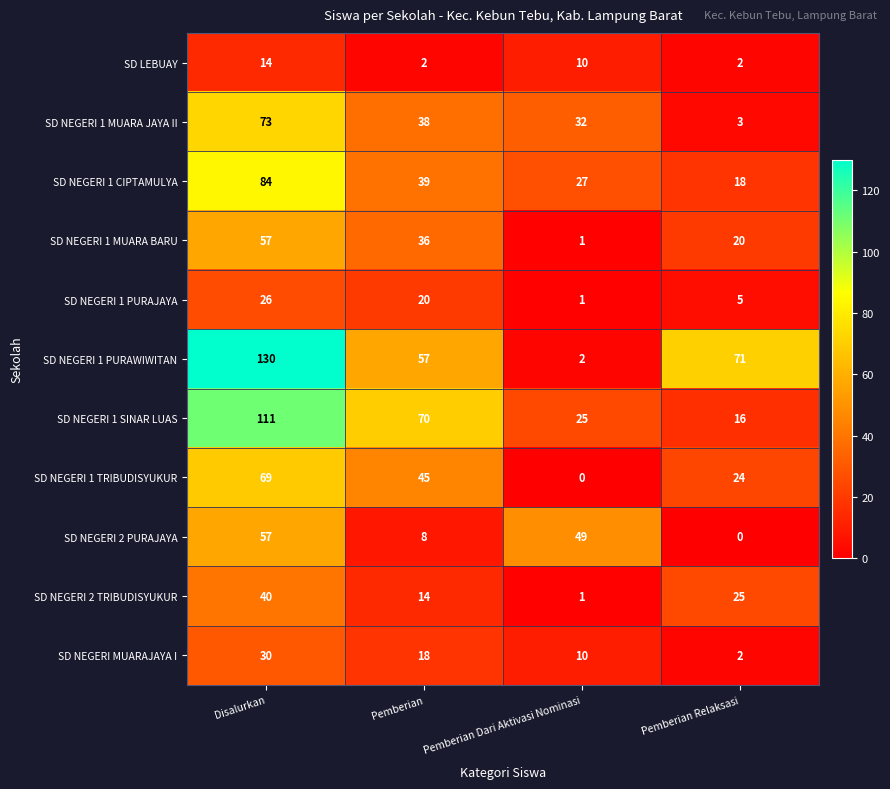

Which series has the widest spread of values?

SD NEGERI 1 PURAWIWITAN